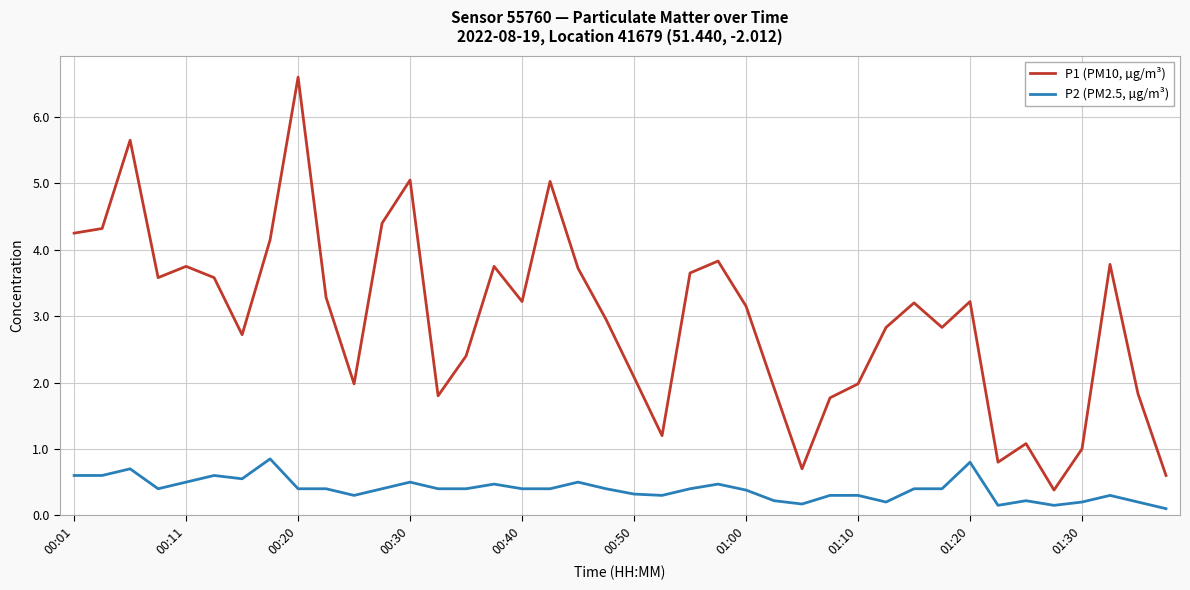

Does the chart have visible grid lines?

Yes